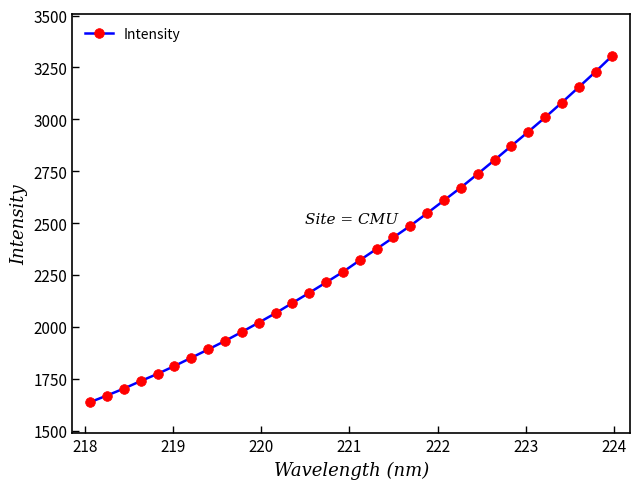

What is the smallest value displayed?

1637.1